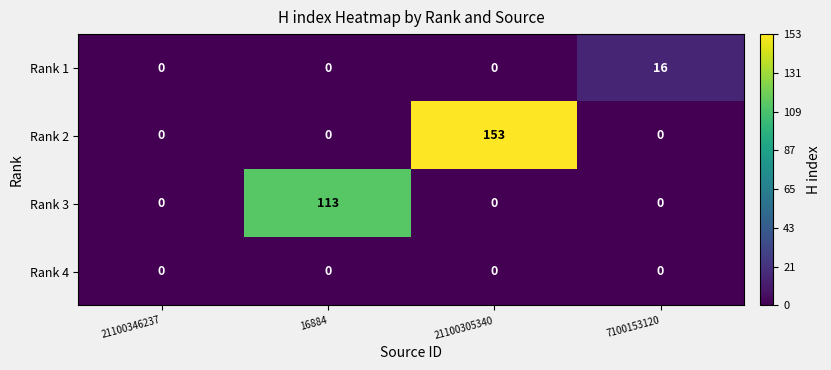

Rank the series by their maximum value, from highest to lowest.

Rank 2, Rank 3, Rank 1, Rank 4